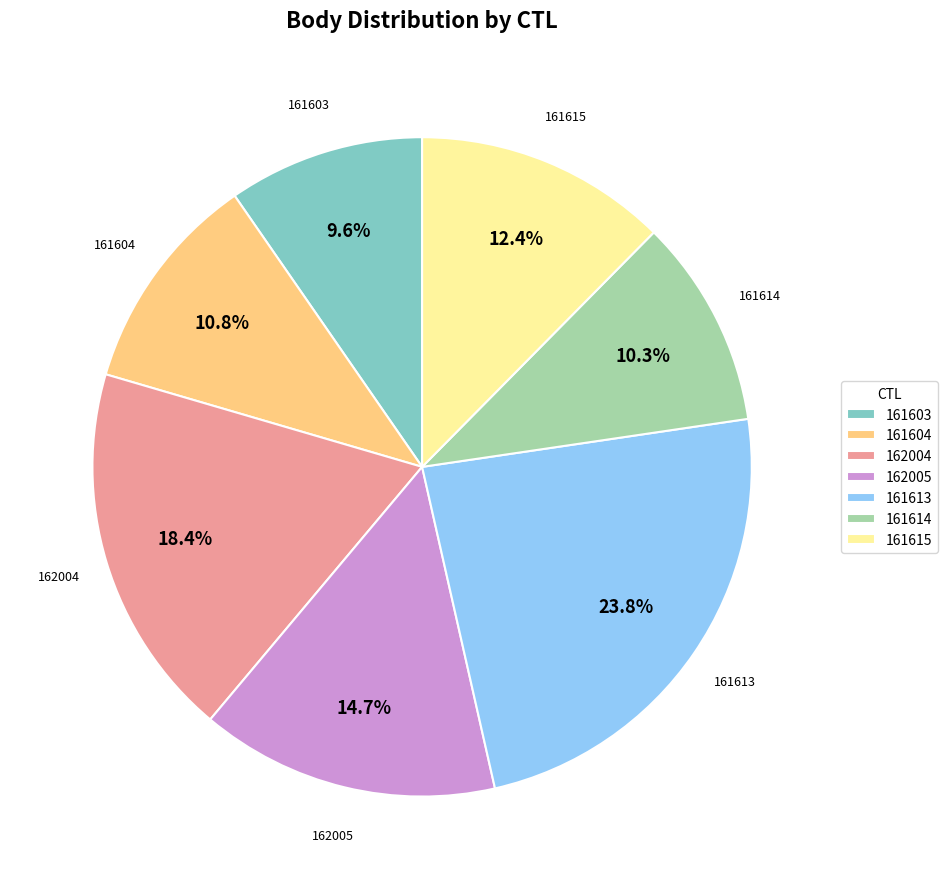

Which slice is the smallest?

161603